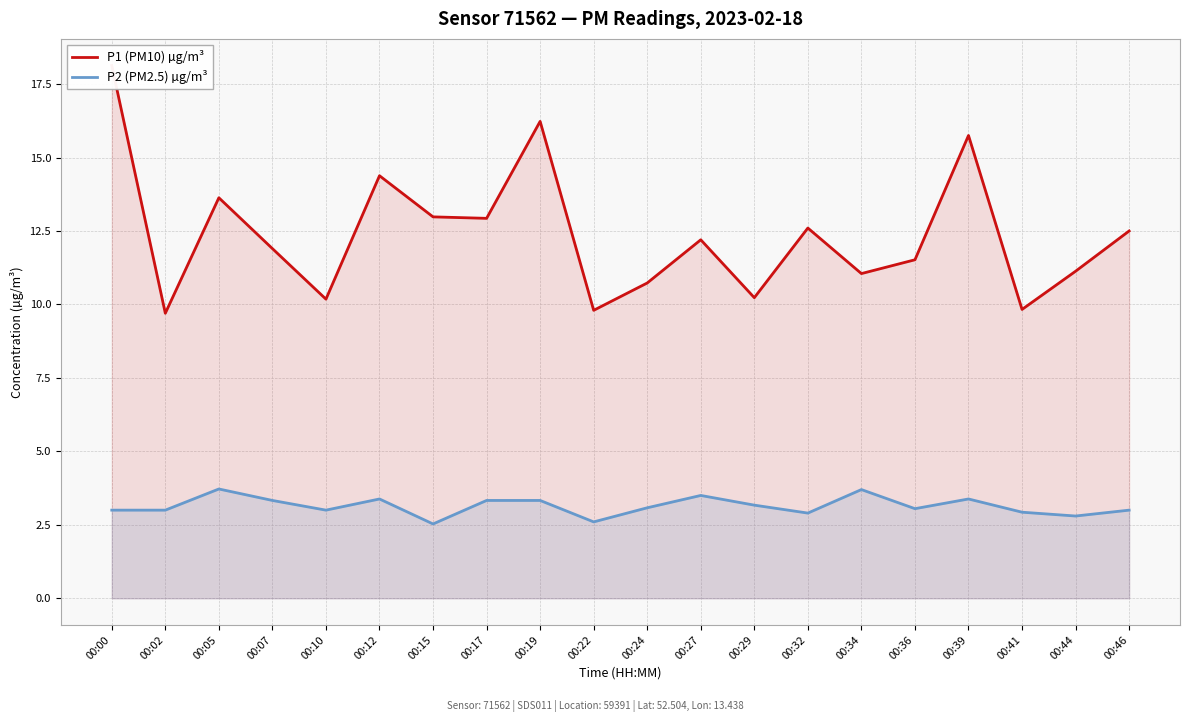

Is it true that P1 (PM10) µg/m³ equals 5.8 at 00:02?

False